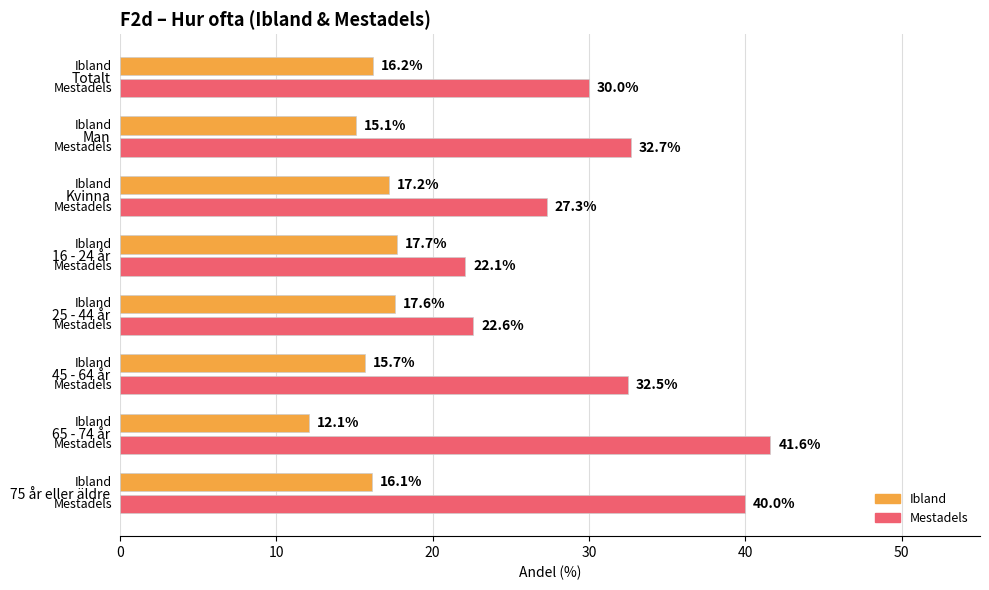

Rank the series by their average value, from highest to lowest.

Mestadels, Ibland